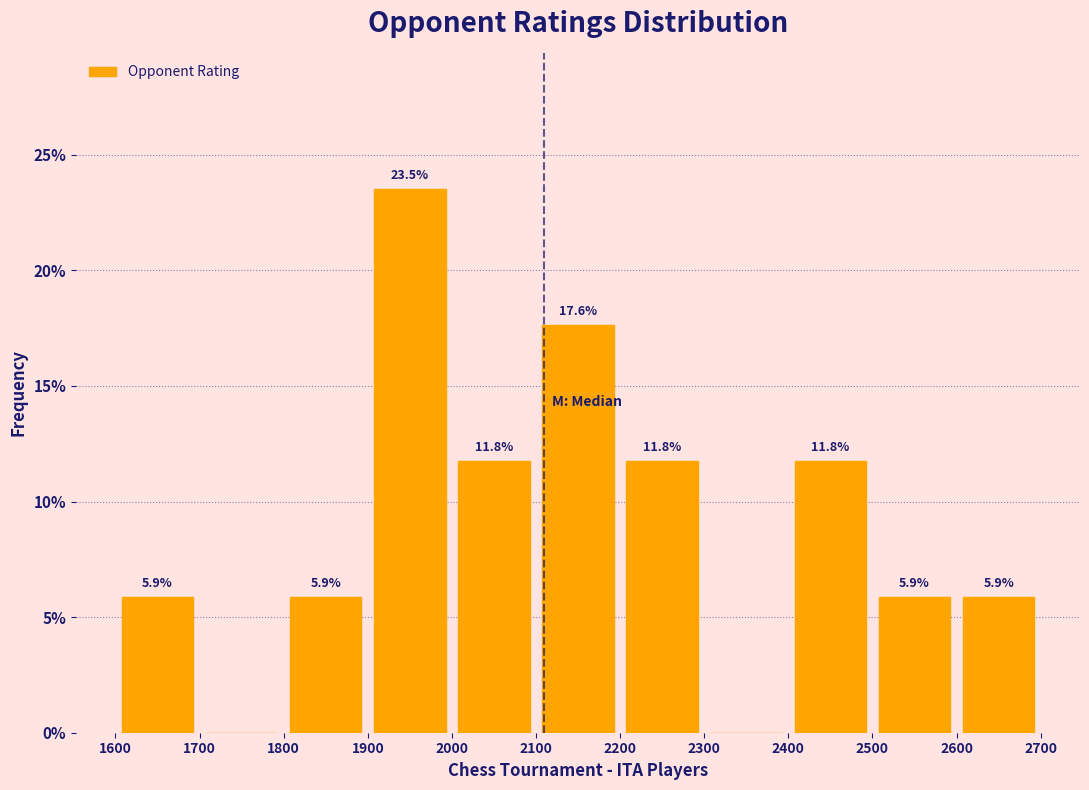

Over which range of the x-axis is the bar tallest?

1900 to 2000